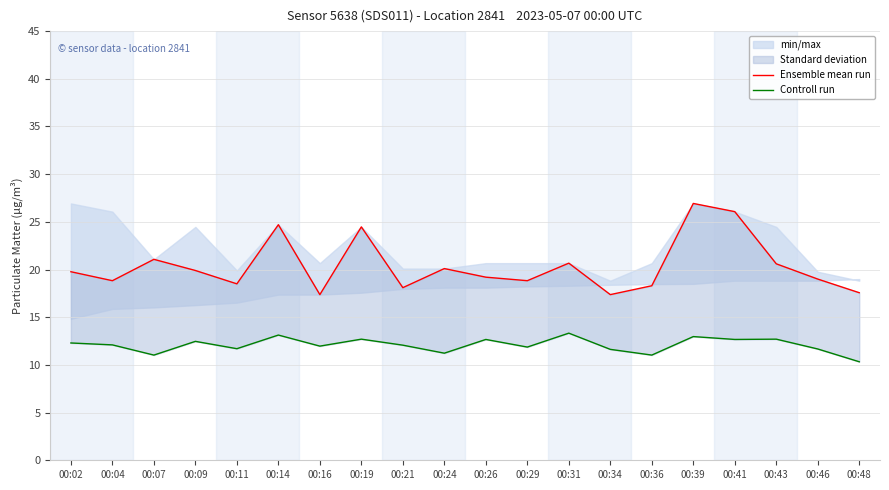

True or false: Controll run and Ensemble mean run cross at least once.

False